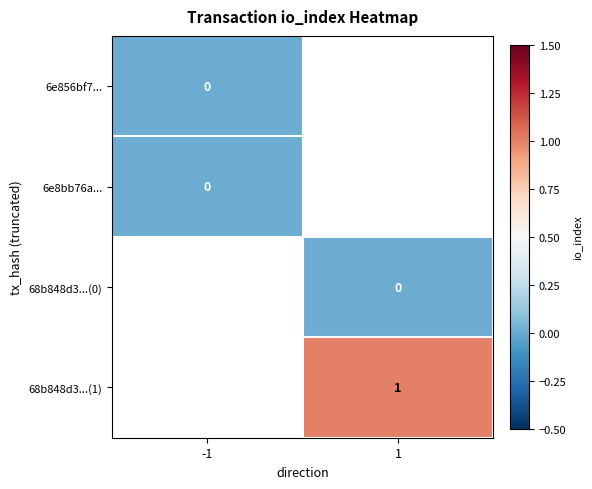

Is it true that 68b848d3...(1) equals 1 at 1?

True